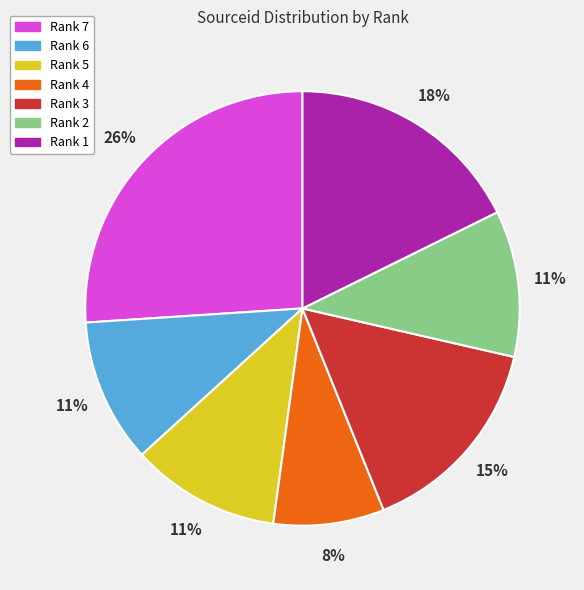

Approximately how many times larger is the value at Rank 1 compared to Rank 5?

1.6